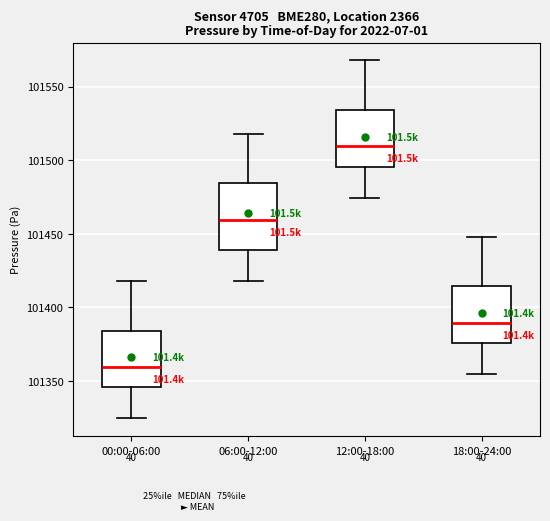

Reading left to right, read every box against the y-axis: the position of its median line, the range the box covers, and the ends of its whiskers. The values are not printed on the chart, so give them approximately, as read against the axis.

00:00-06:00: median 101360, box 101345 to 101385, whiskers 101325 to 101420
06:00-12:00: median 101460, box 101440 to 101485, whiskers 101420 to 101520
12:00-18:00: median 101510, box 101495 to 101535, whiskers 101475 to 101570
18:00-24:00: median 101390, box 101375 to 101415, whiskers 101355 to 101450